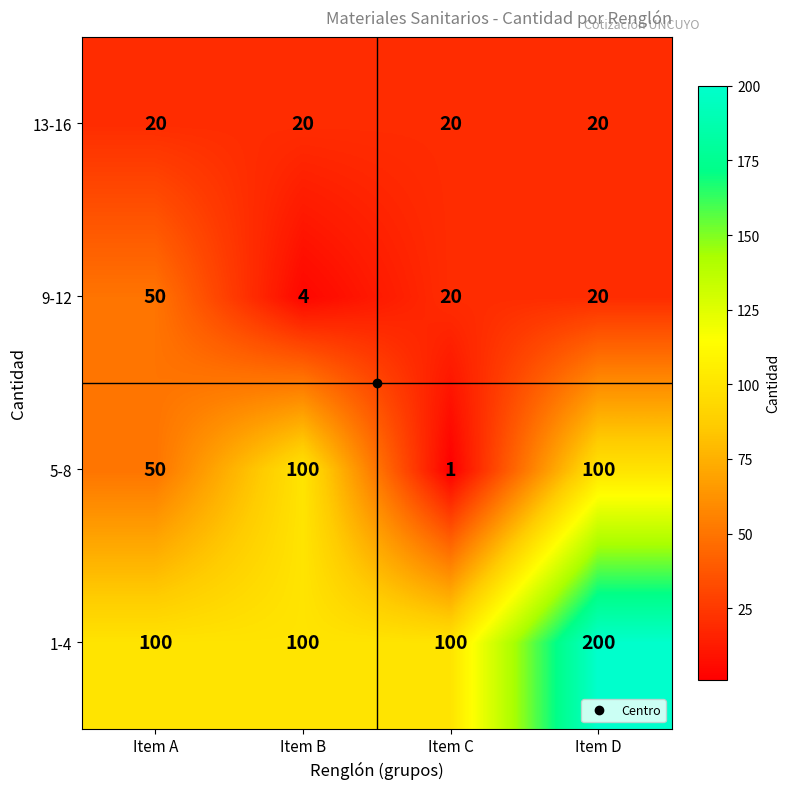

Which series changed the most between Item A and Item C?

5-8